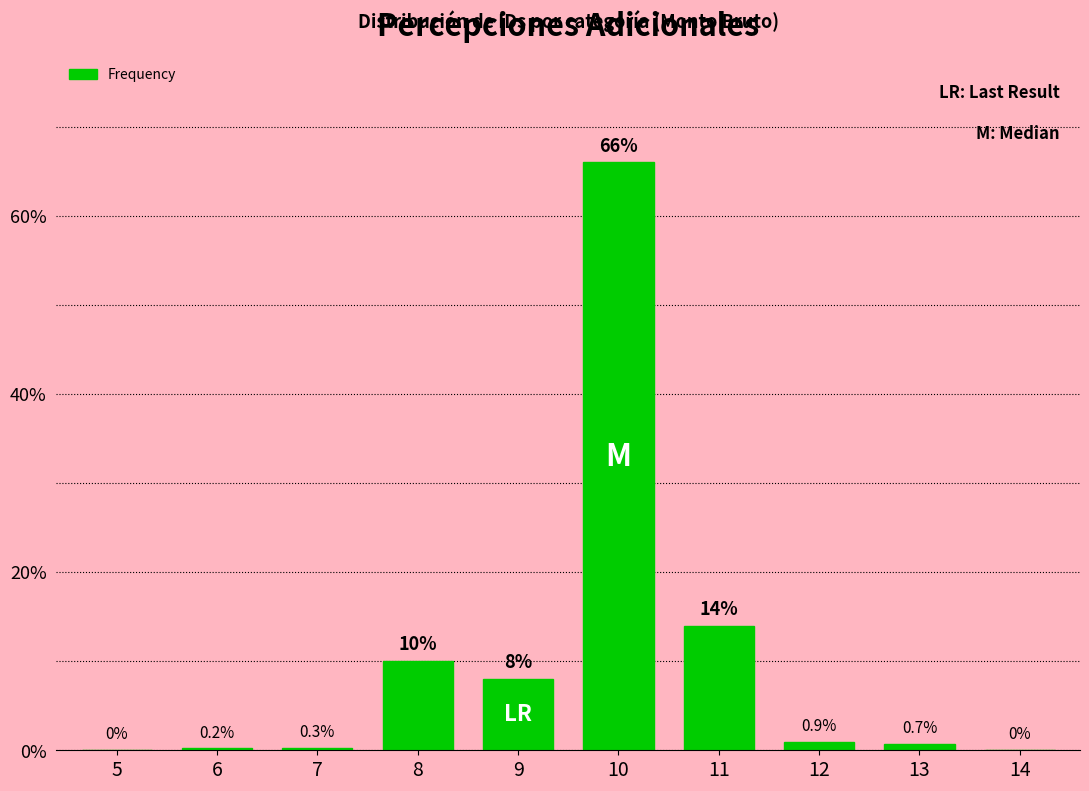

Reading left to right, extract all data points from this chart.

5=0.0	6=0.2	7=0.3	8=10.0	9=8.0	10=66.0	11=14.0	12=0.9	13=0.7	14=0.0